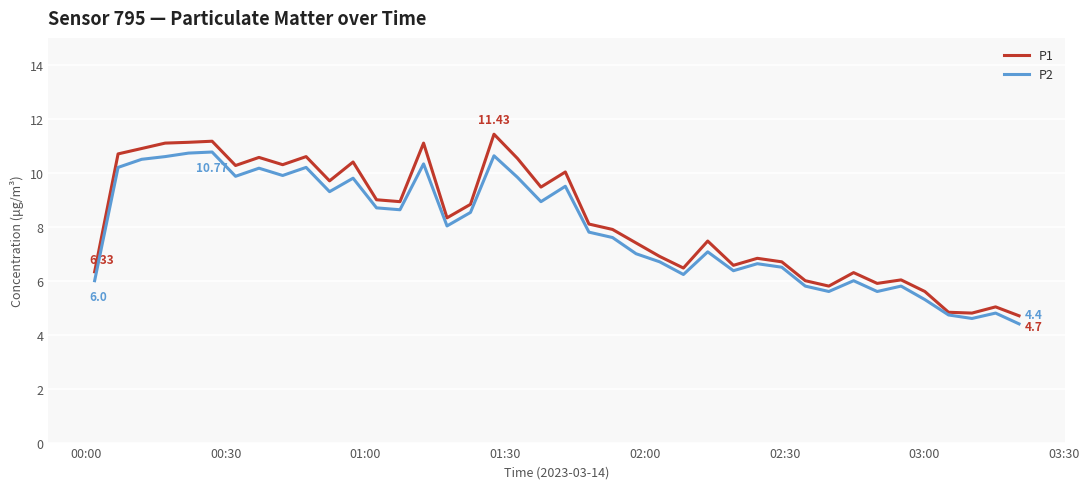

Which series has the largest range (max minus min)?

P1